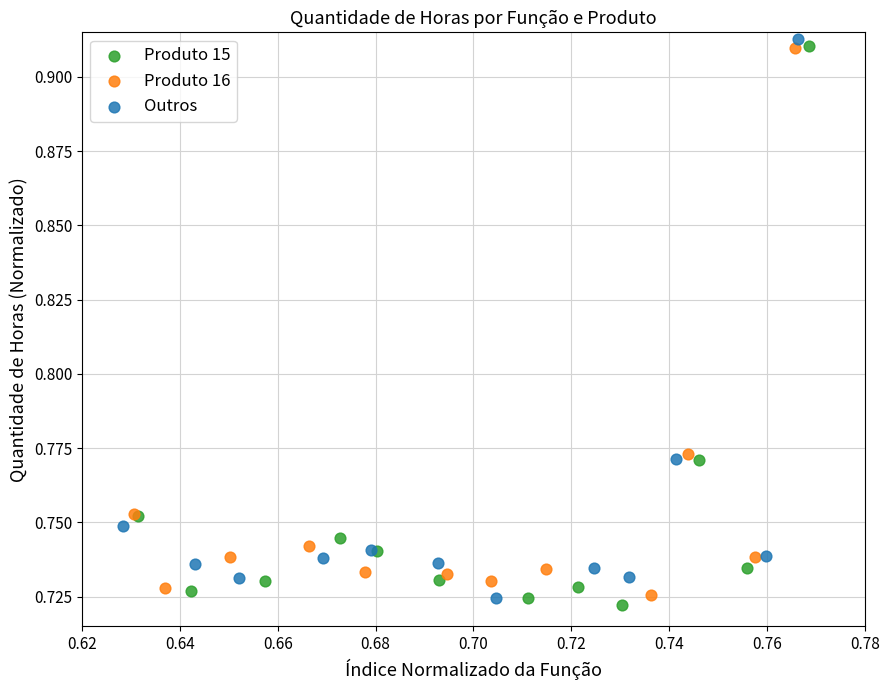

What are all the series names shown in the legend?

Produto 15, Produto 16, Outros